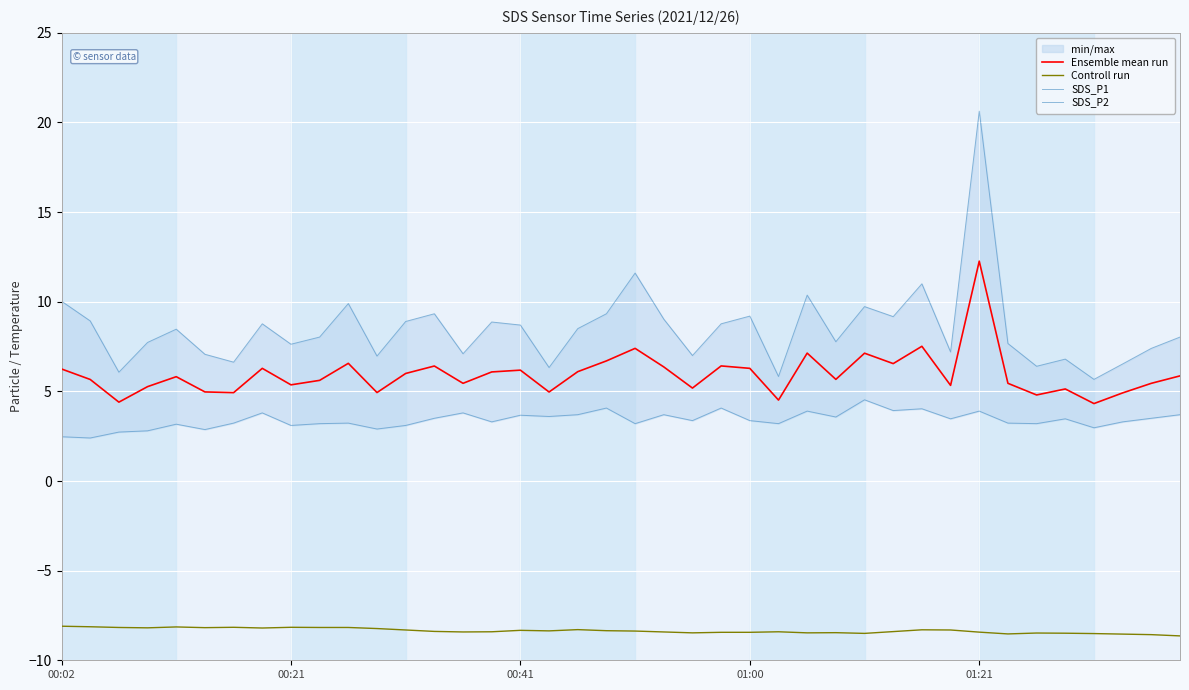

True or false: Controll run has a value of -2.5 at 00:21.

False